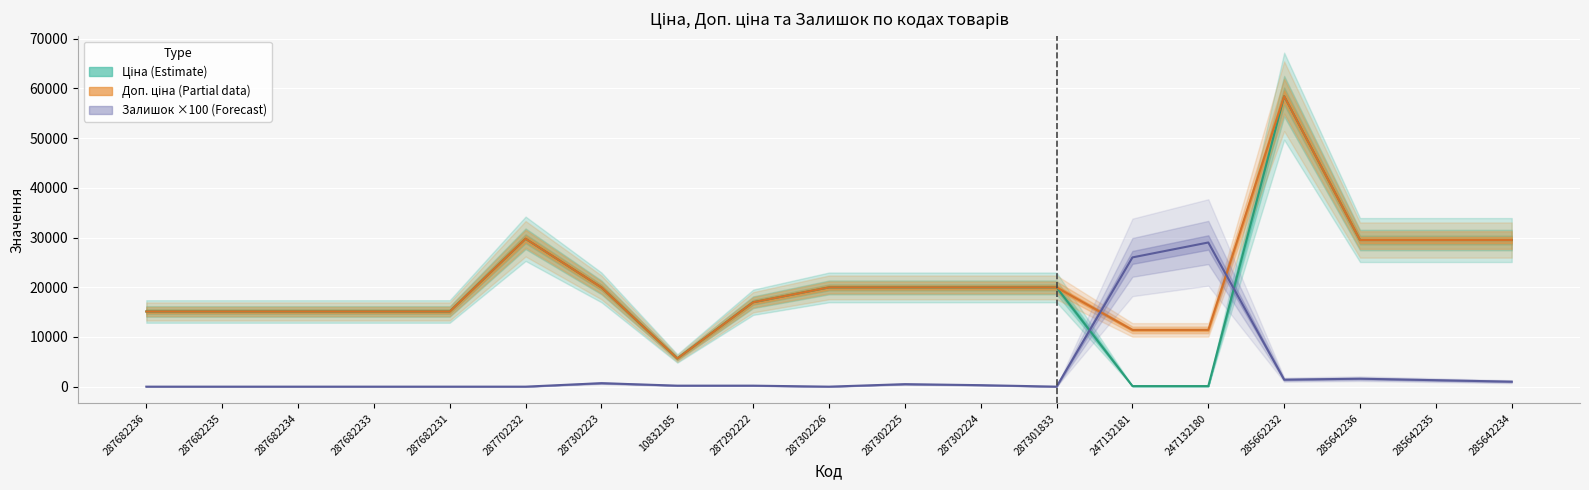

What is the difference between the maximum and second lowest values in the Доп. ціна series?

47016.5